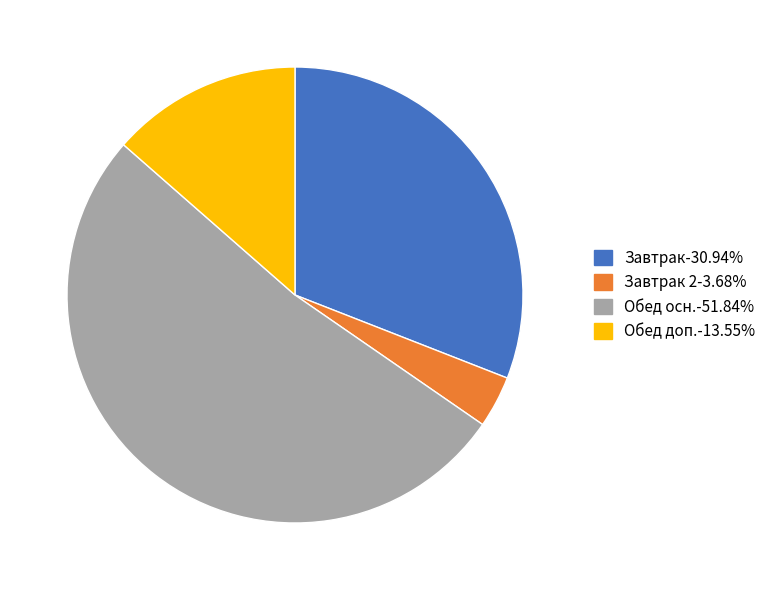

Does any single category account for the majority?

Yes